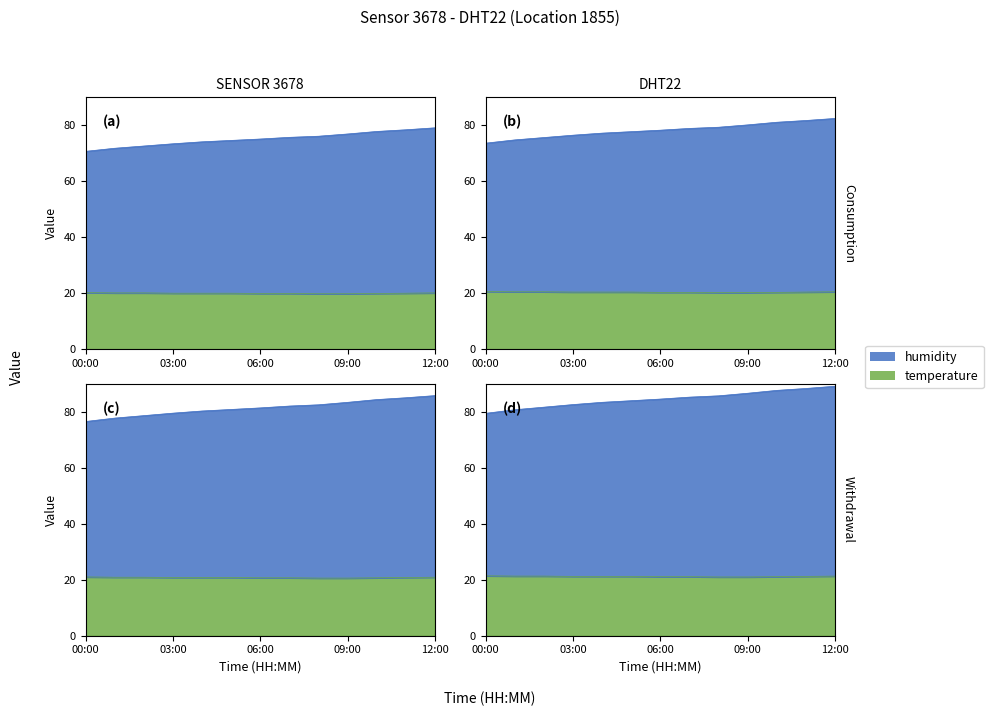

How many data points in humidity are less than 84?

6